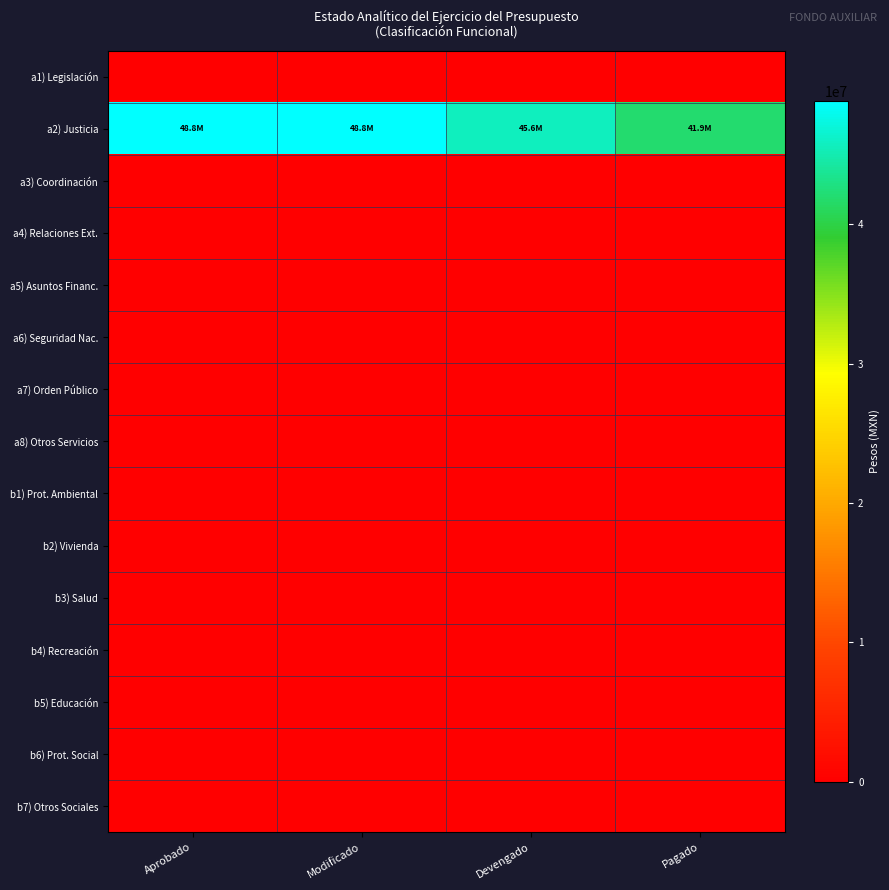

Between Modificado and Pagado, which series saw the biggest shift?

a2) Justicia